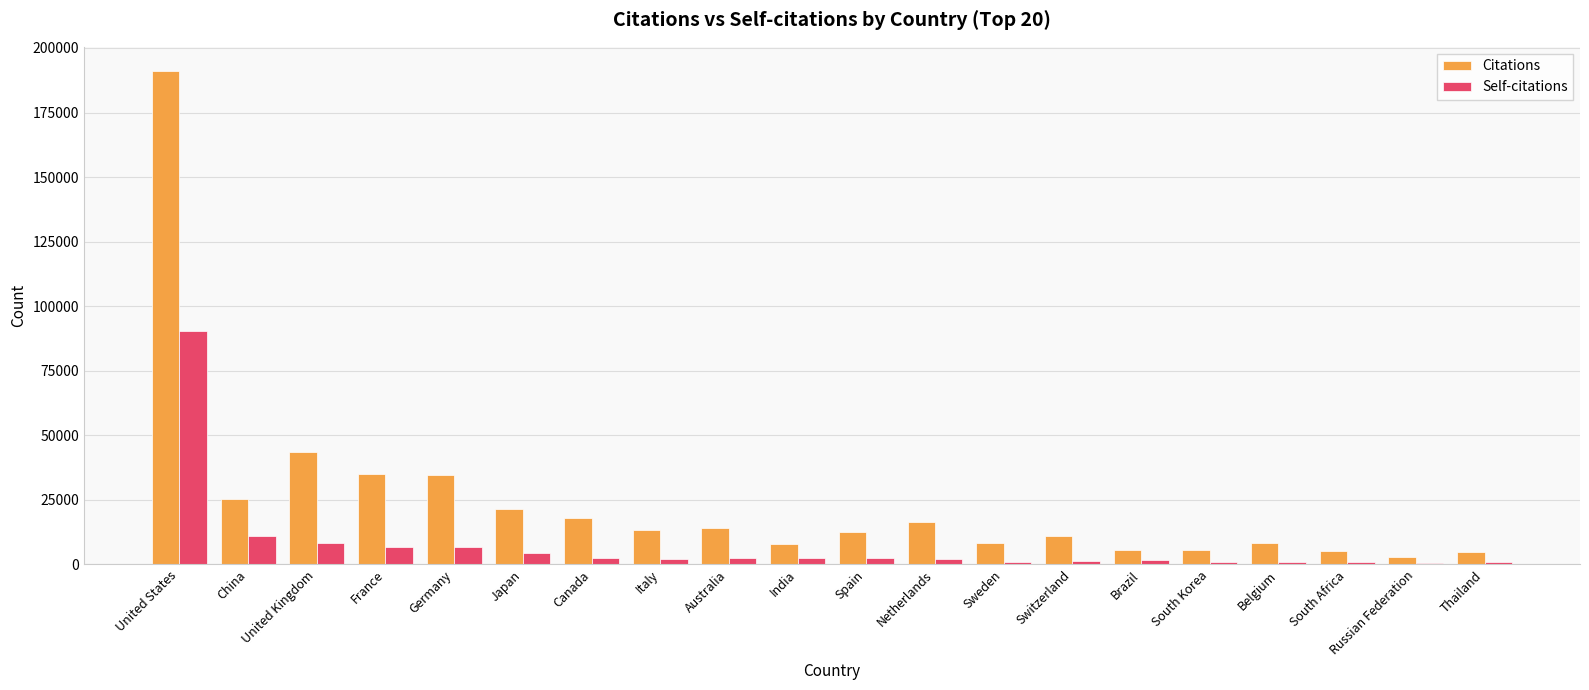

Which category has the highest value across all series?

United States